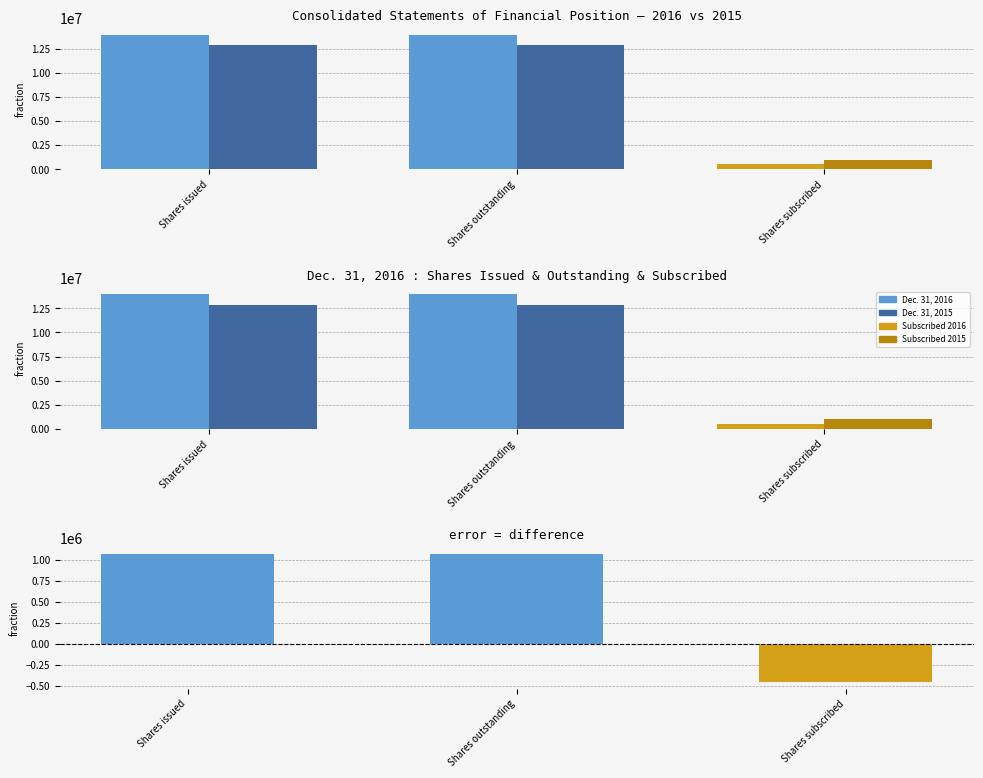

Reading left to right, list all the values displayed in this chart.

Dec. 31, 2016: 13939147	13937147	547500
Dec. 31, 2015: 12865000	12865000	1009145
Difference (2016 - 2015): 1074147	1072147	-461645